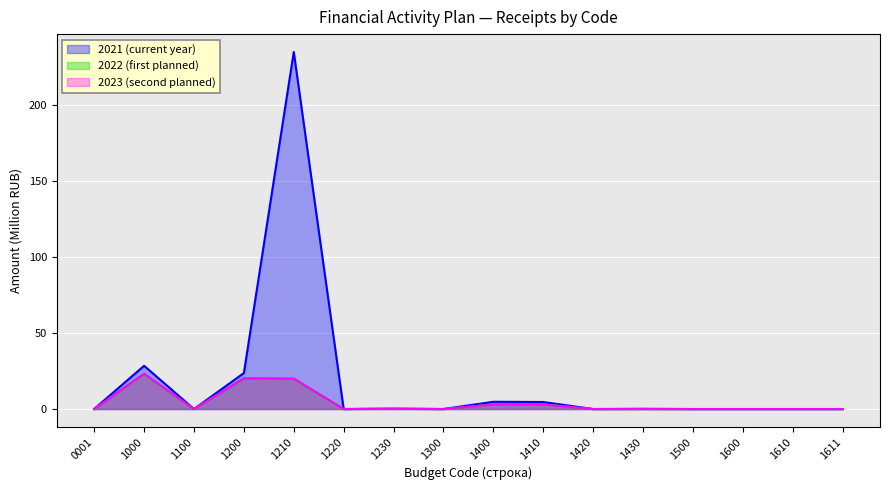

Which series has the largest total across all categories?

2021 (current year)